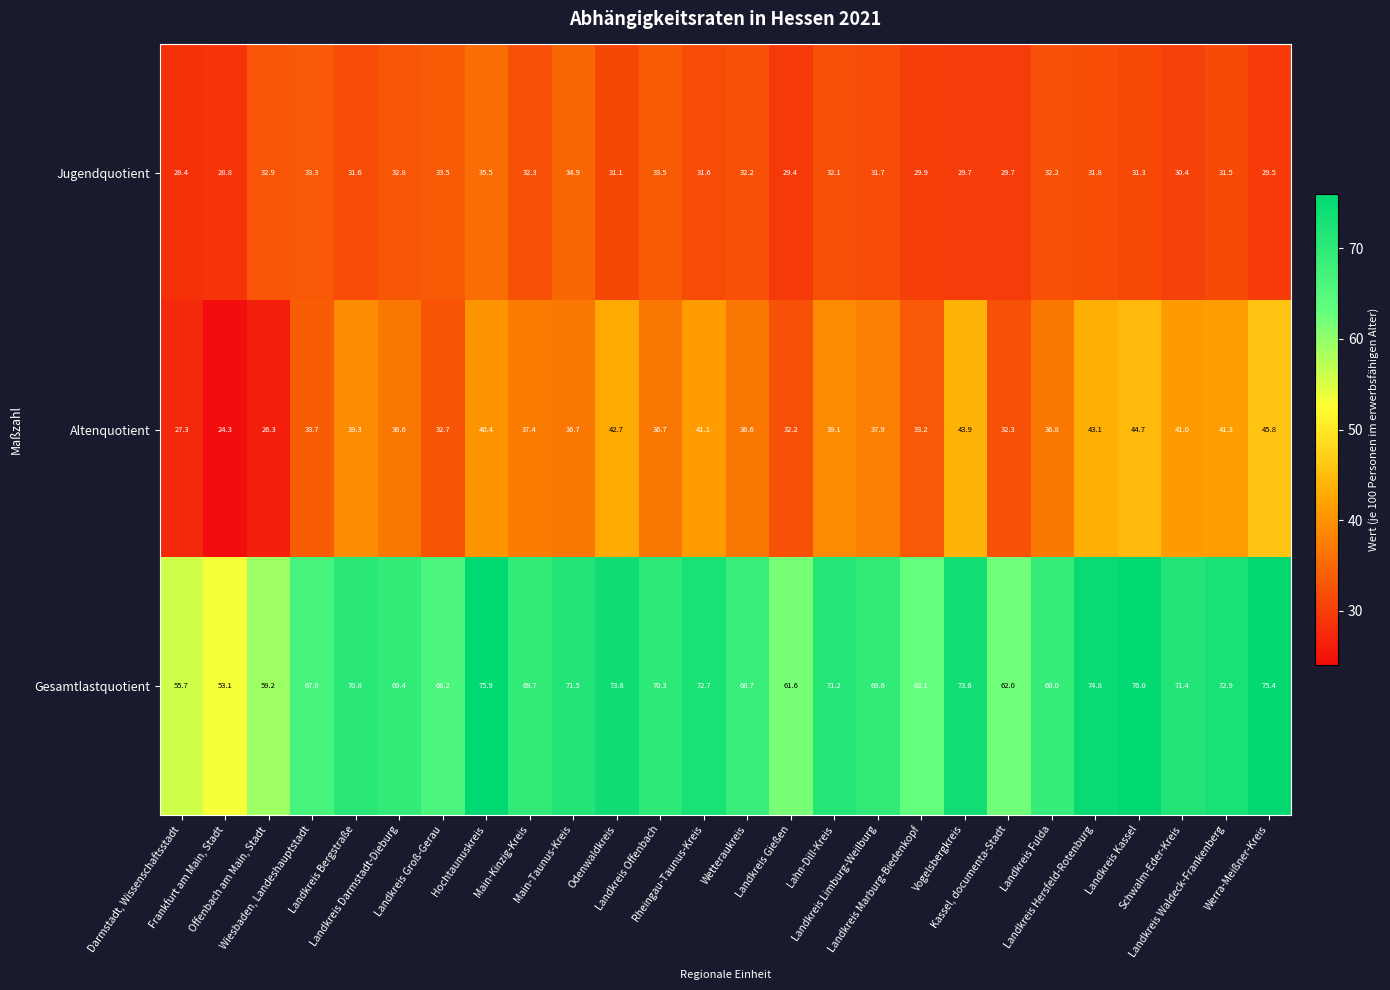

Rank the series by their maximum value, from highest to lowest.

Gesamtlastquotient, Altenquotient, Jugendquotient